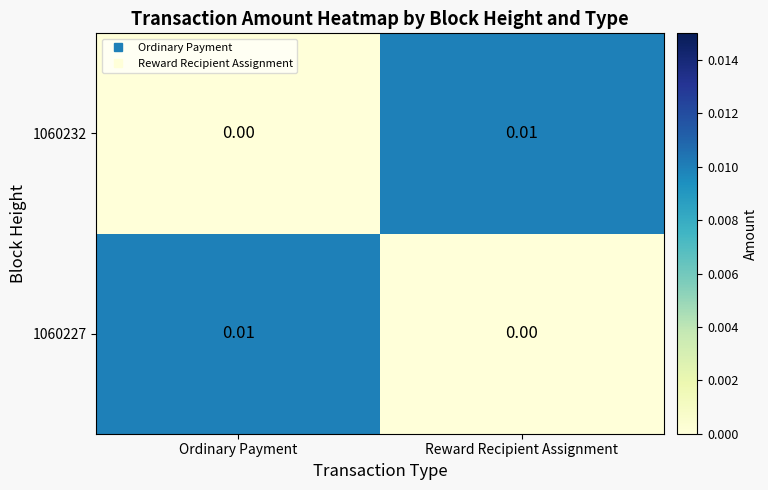

Where is 1060232 nearest to the value 0?

Ordinary Payment